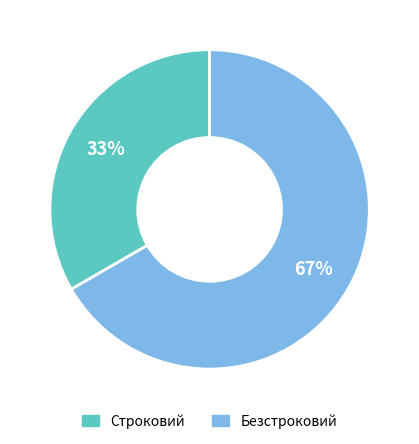

How many slices are in this pie chart?

2